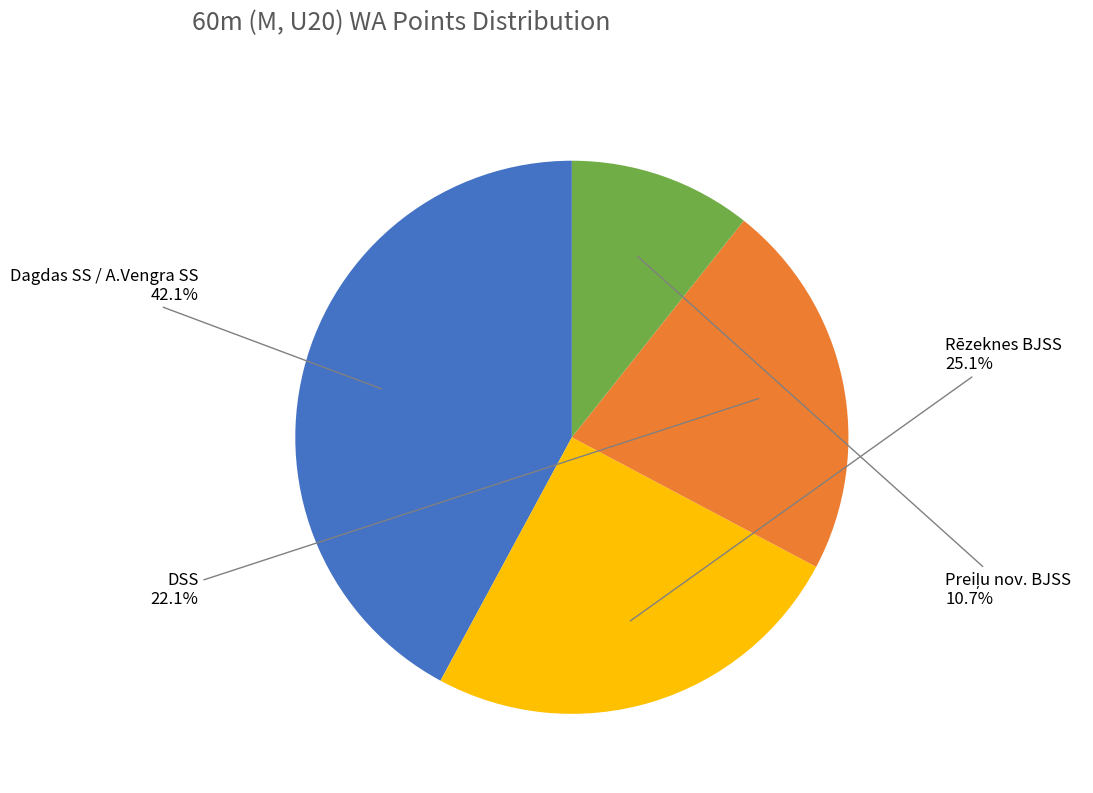

Combined, do DSS and Dagdas SS / A.Vengra SS account for over 50%?

Yes